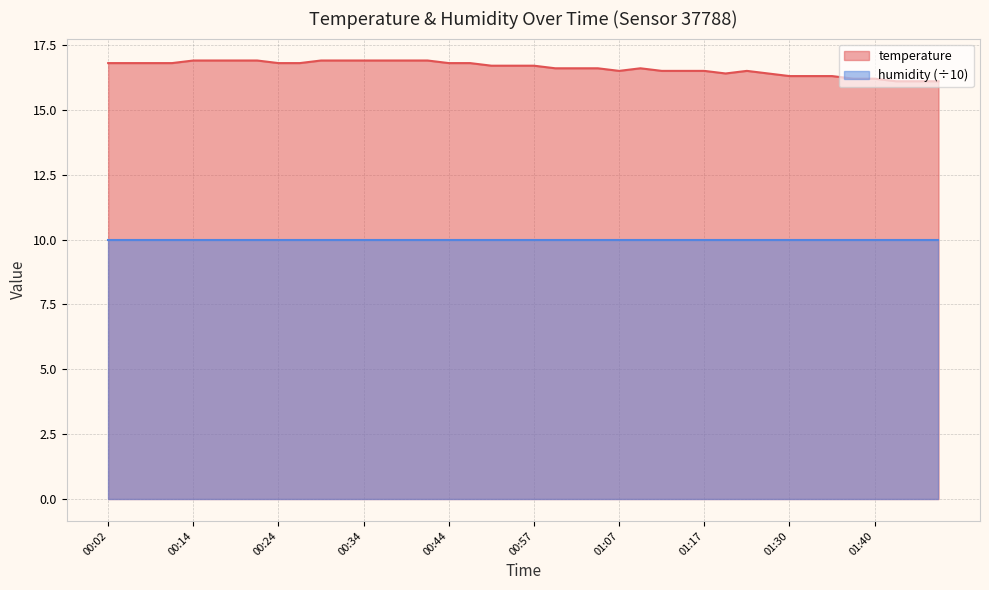

The chart shows a value of 28.1 at 01:12. True or false?

False